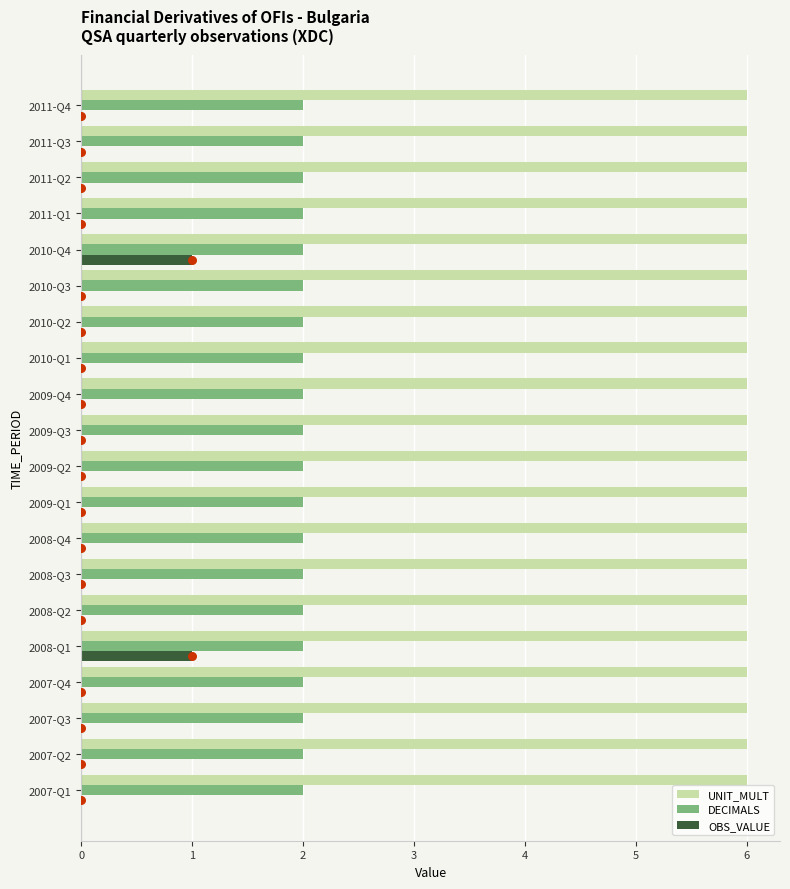

Is the value of OBS_VALUE at 2009-Q1 greater than the value of DECIMALS at 2009-Q4?

No